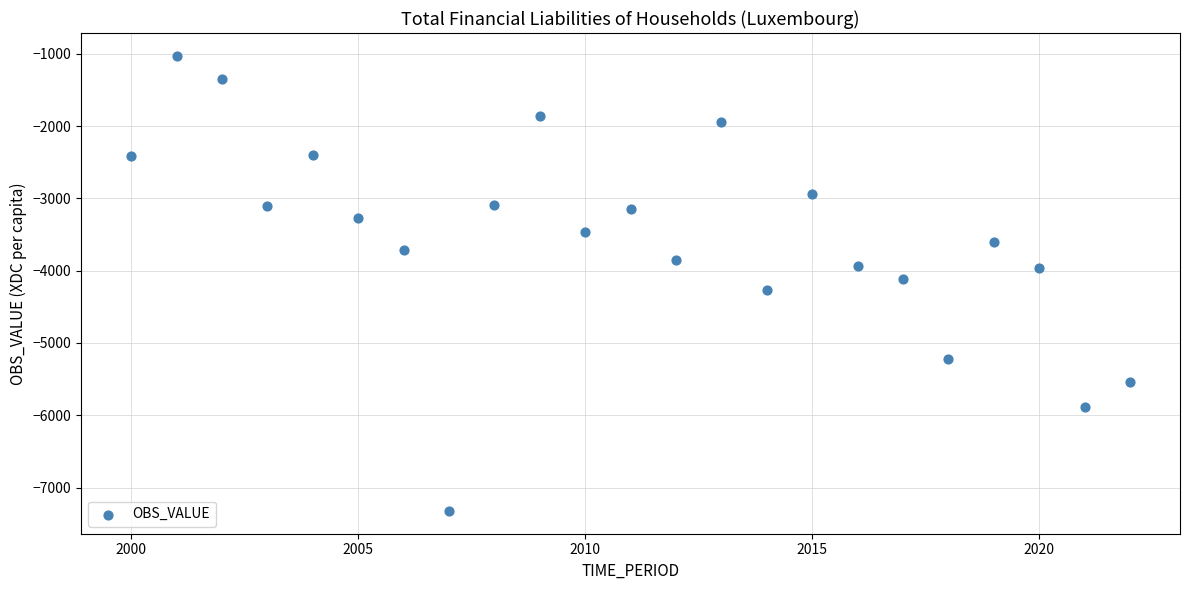

What is the range of Y values (max minus min)?

6297.5